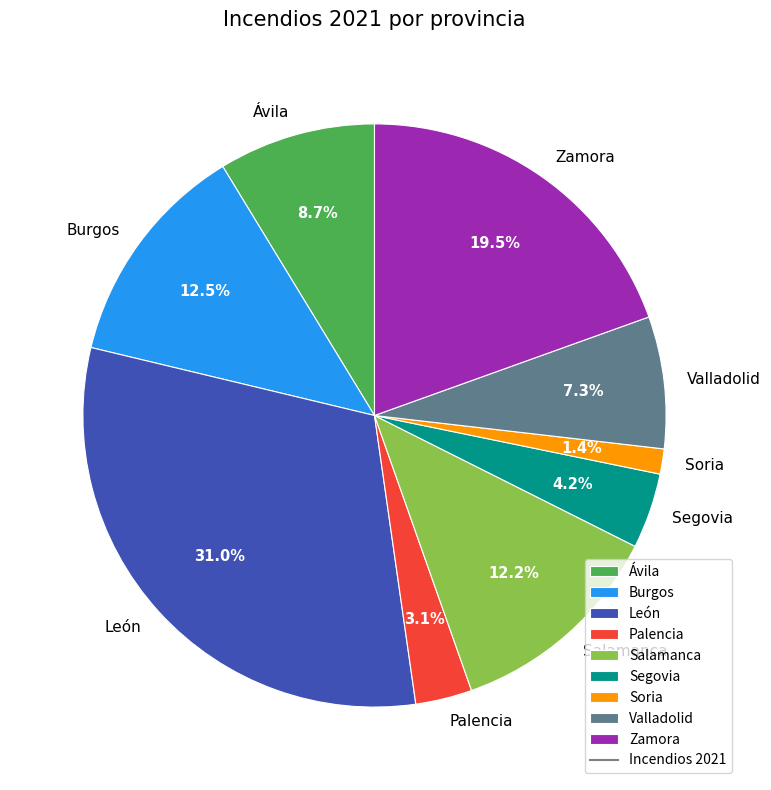

Count the number of slices in the pie.

9